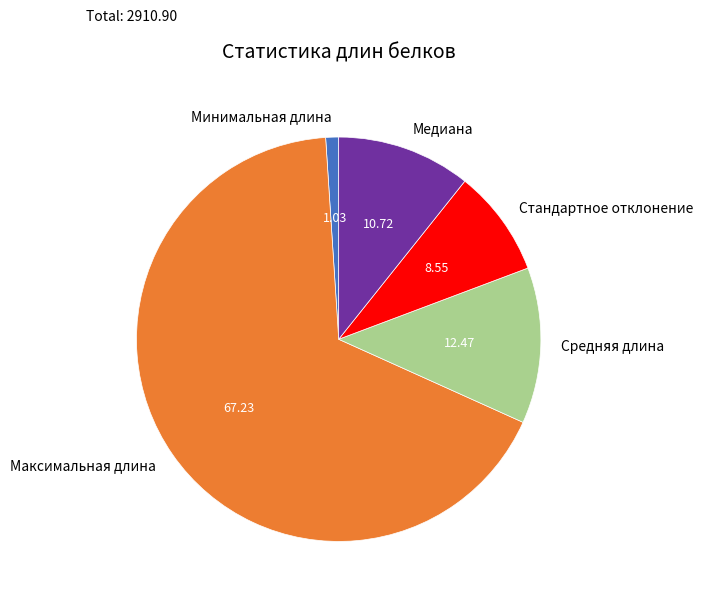

Is it true that Минимальная длина is 1% of the pie?

True